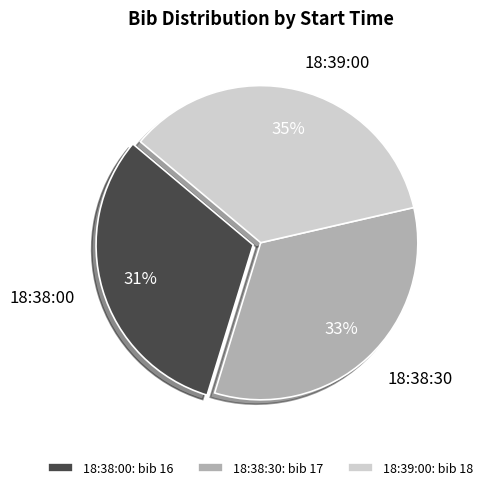

Is there any slice that represents more than half of the pie?

No